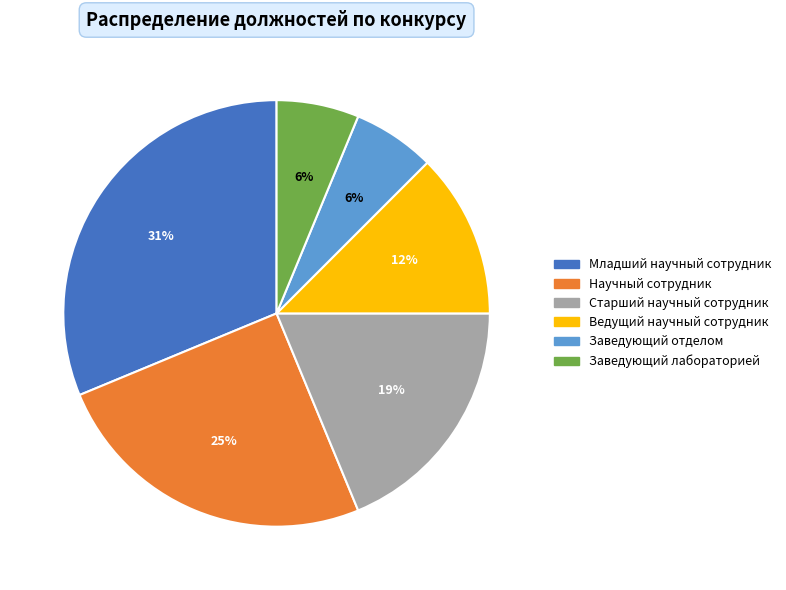

How many segments does this pie chart have?

6